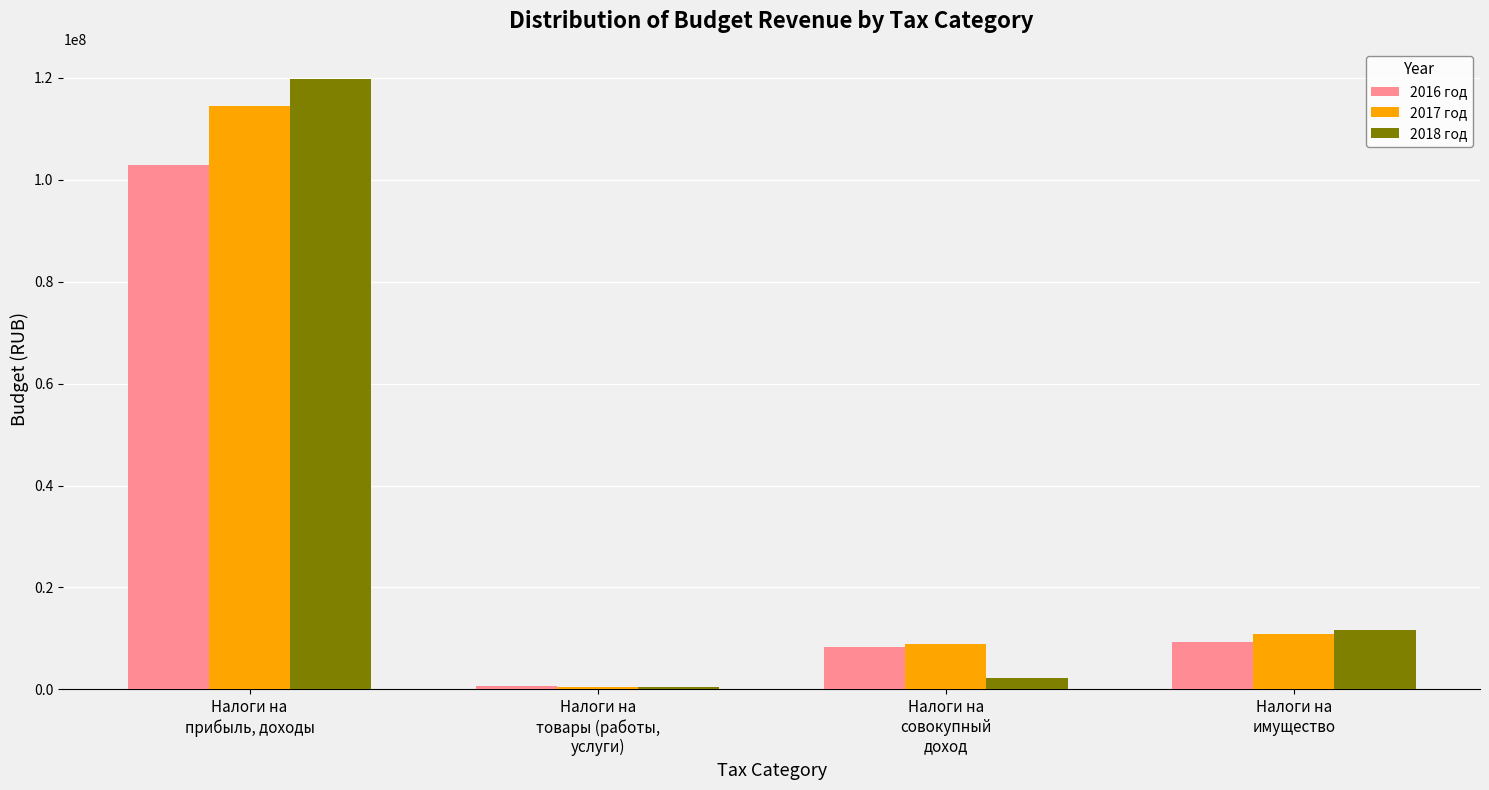

What is the difference between the second highest and second lowest values in the 2018 год series?

9270656.6